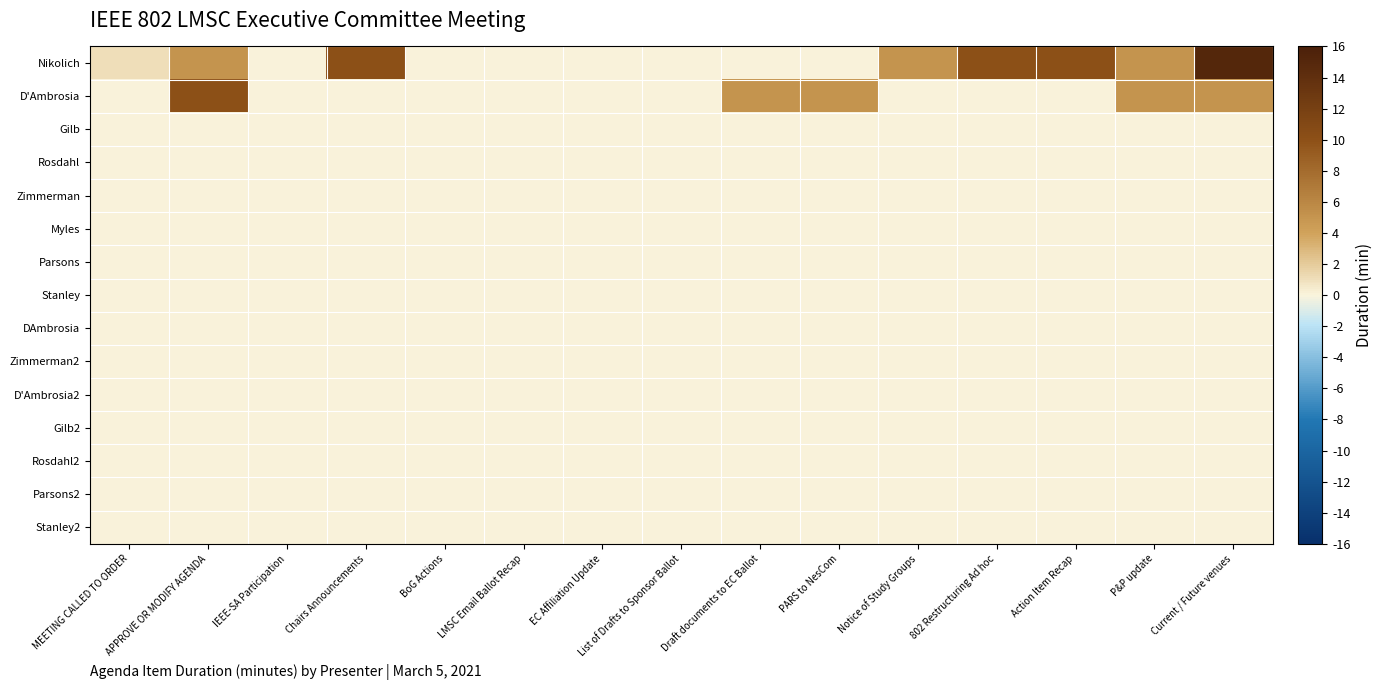

Between EC Affiliation Update and List of Drafts to Sponsor Ballot, which series saw the biggest shift?

Nikolich